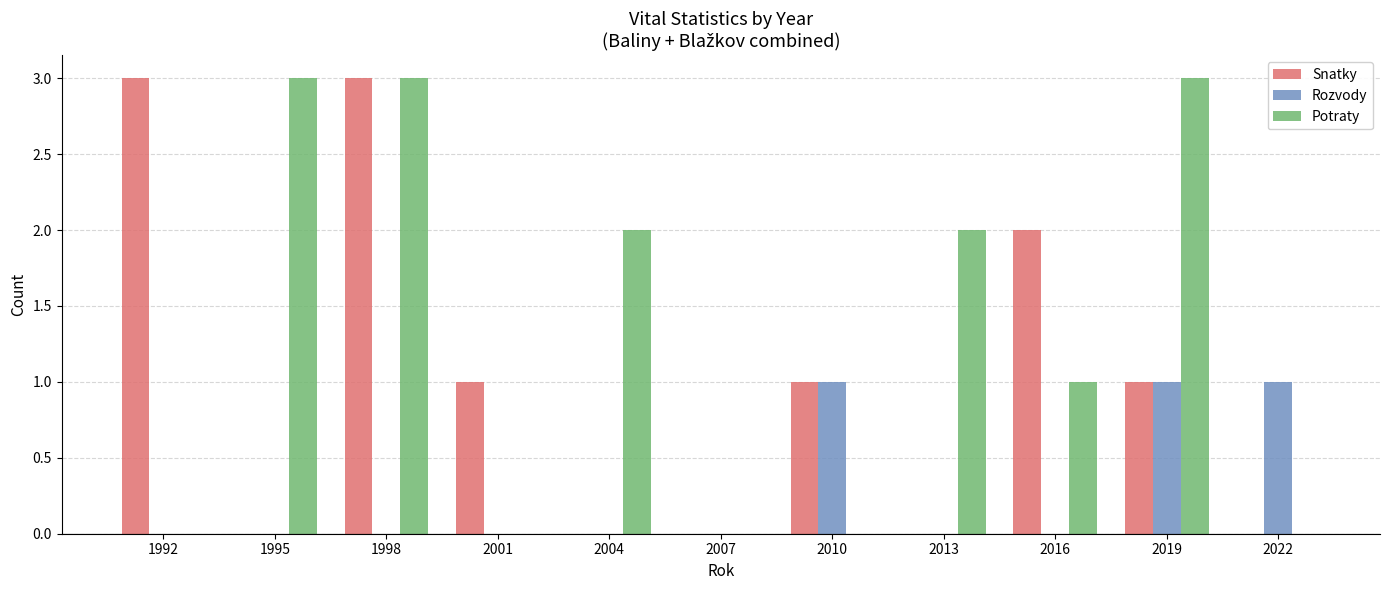

Reading left to right, transcribe all the data shown in this chart.

Snatky: 1992=3	1995=0	1998=3	2001=1	2004=0	2007=0	2010=1	2013=0	2016=2	2019=1	2022=0
Rozvody: 1992=0	1995=0	1998=0	2001=0	2004=0	2007=0	2010=1	2013=0	2016=0	2019=1	2022=1
Potraty: 1992=0	1995=3	1998=3	2001=0	2004=2	2007=0	2010=0	2013=2	2016=1	2019=3	2022=0